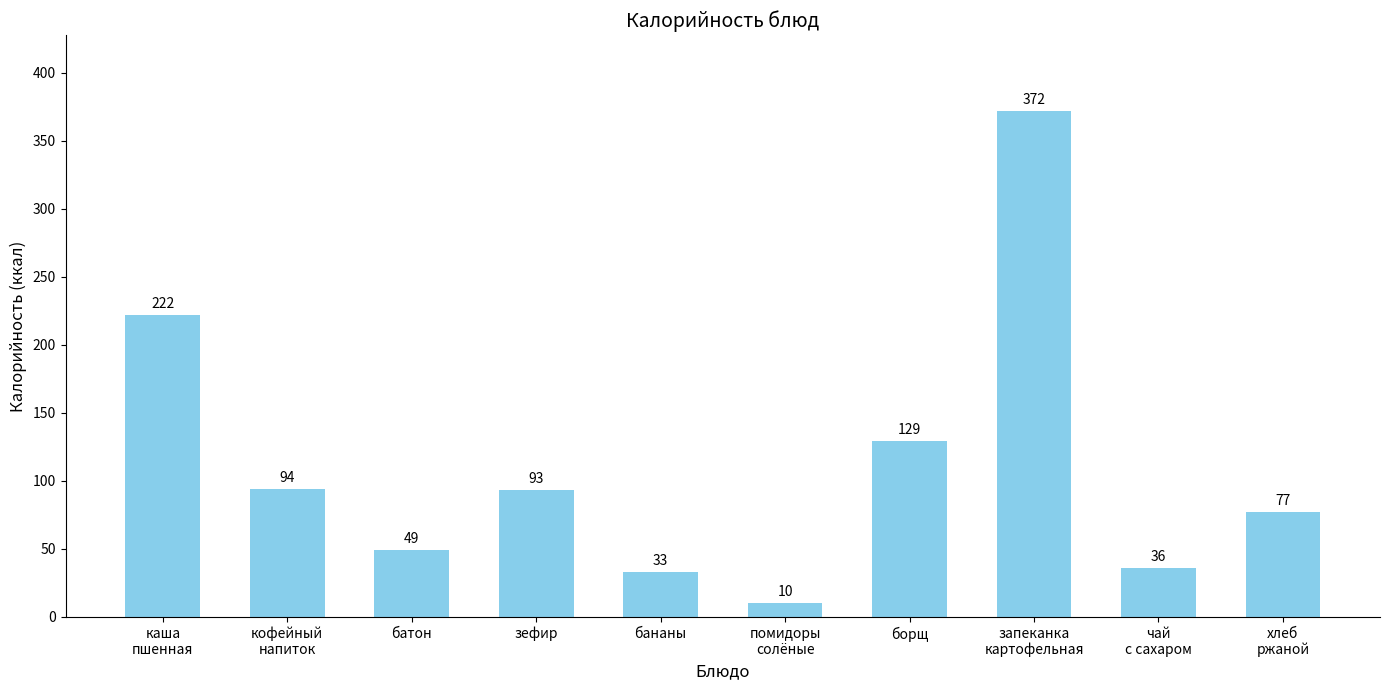

Where does the data first go above 93?

каша
пшенная